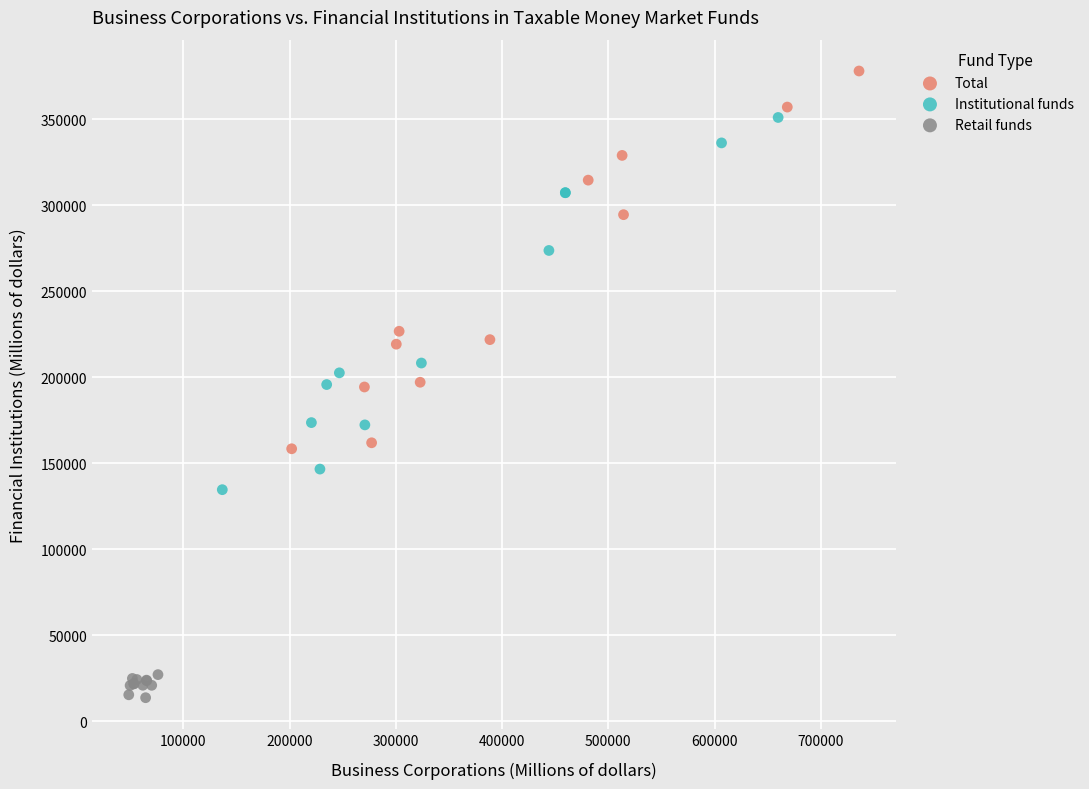

What are all the series names shown in the legend?

Total, Institutional funds, Retail funds